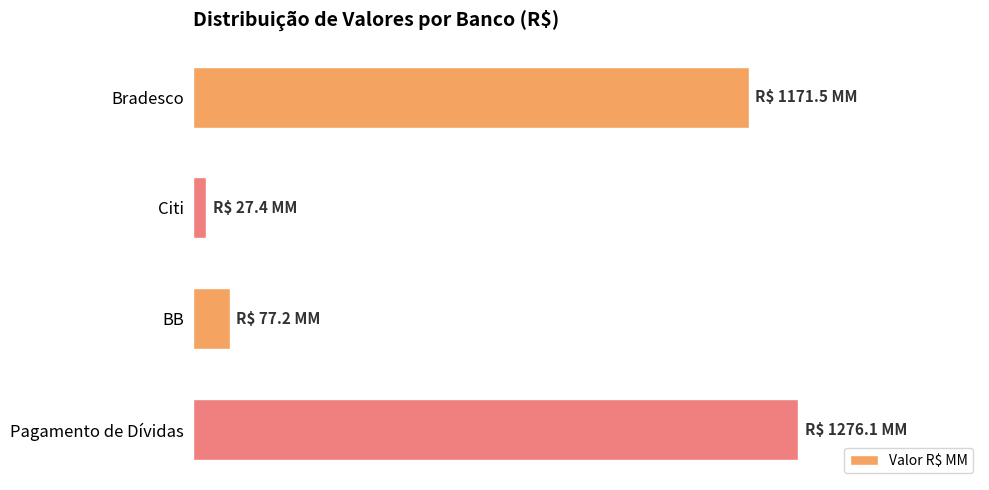

Are the bars grouped side by side (vs. stacked)?

No